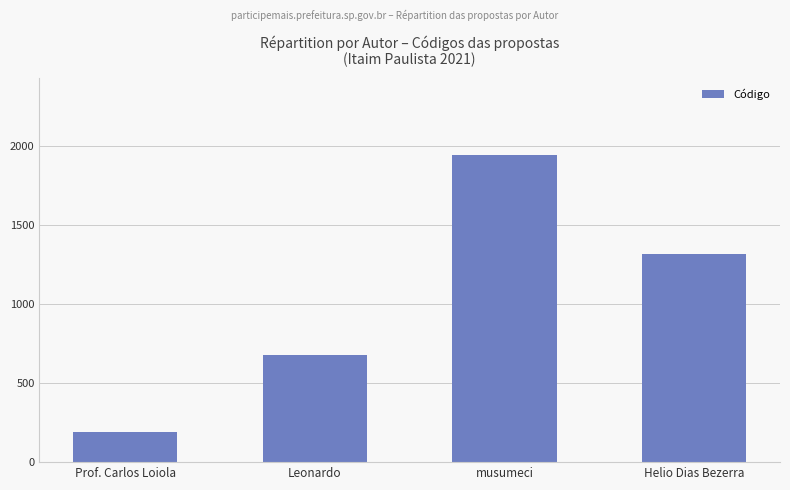

How many series are shown in this chart?

1